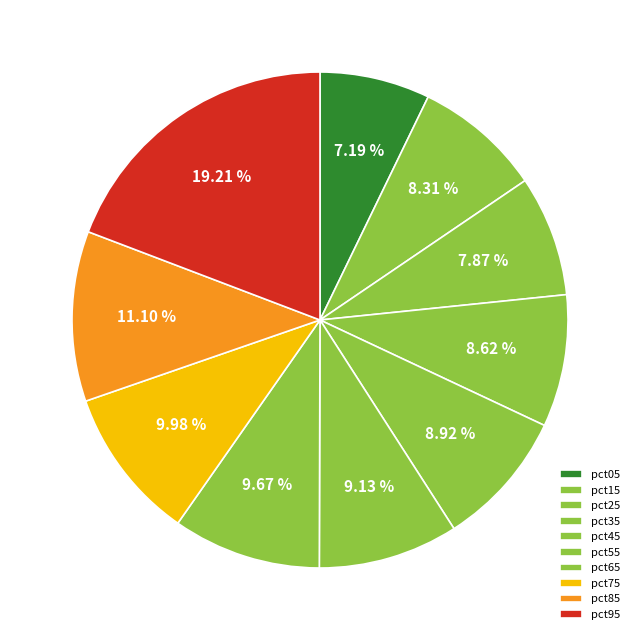

How many segments does this pie chart have?

10